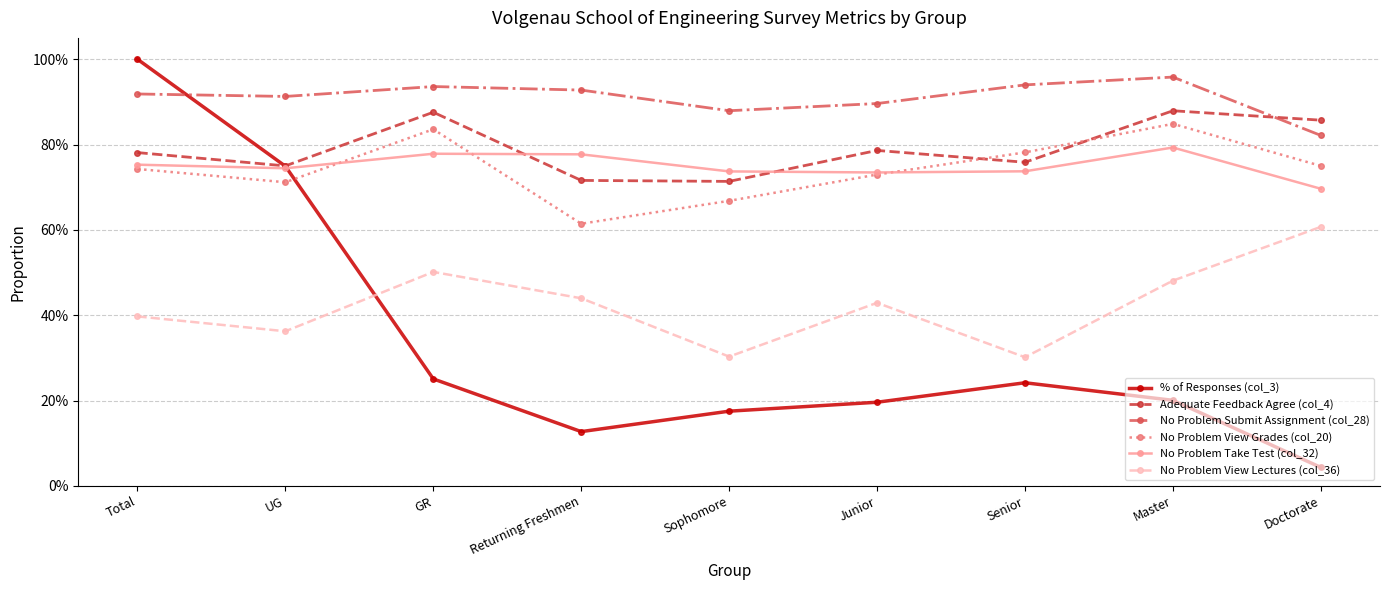

What is the sum of all No Problem Take Test (col_32) values?

6.8